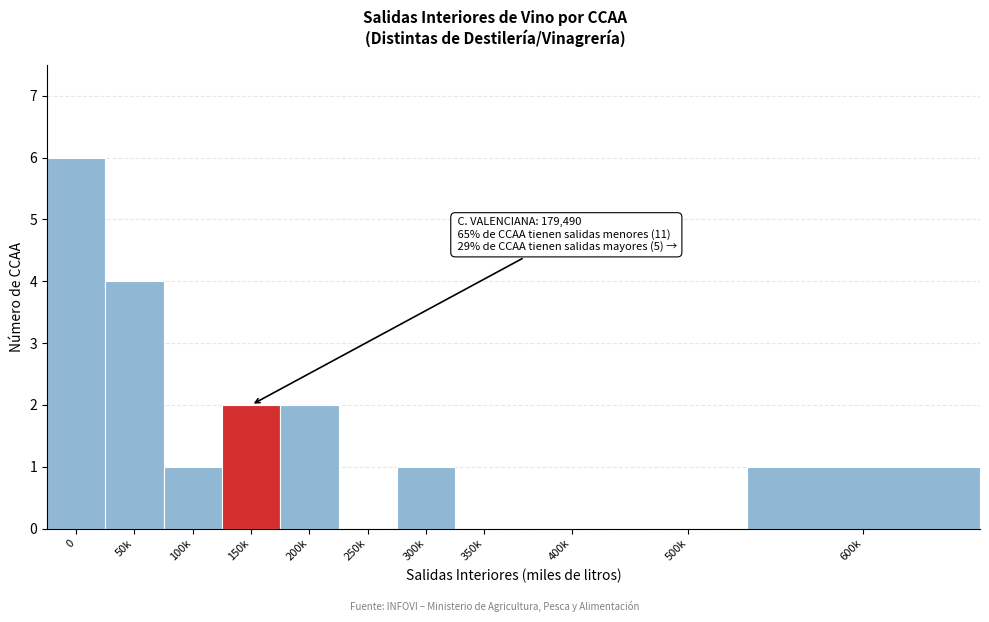

Reading left to right, list all the values displayed in this chart.

0=6	50k=4	100k=1	150k=2	200k=2	250k=0	300k=1	350k=0	400k=0	500k=0	600k=1